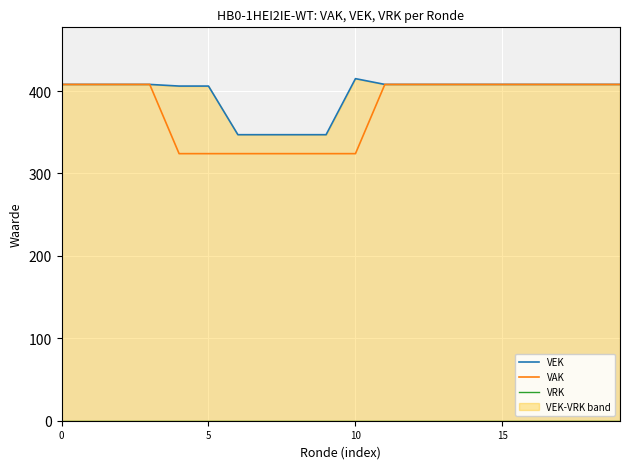

True or false: VAK has a value of 260 at 11.

False